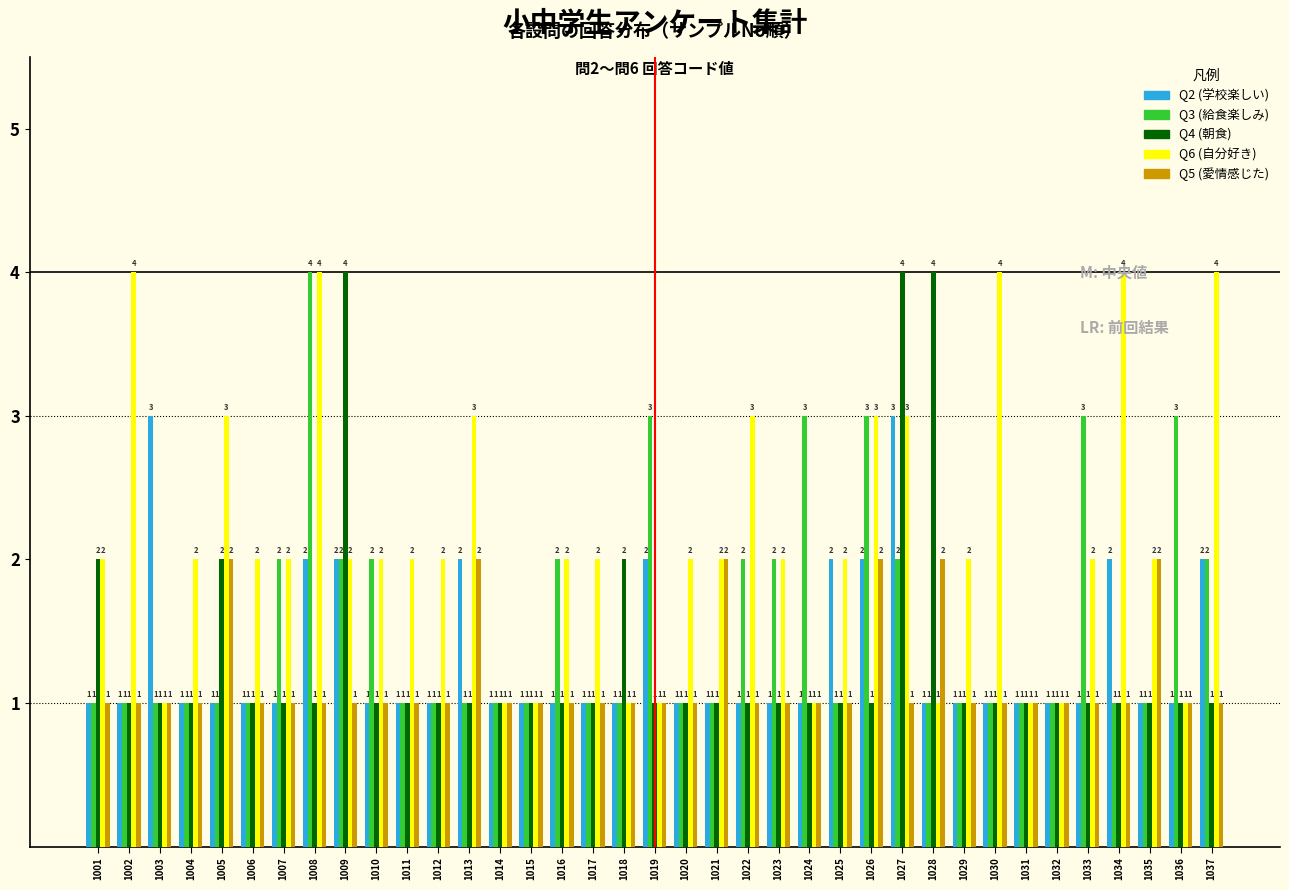

The Q6 (自分好き) series shows 3 at 1022. True or false?

True